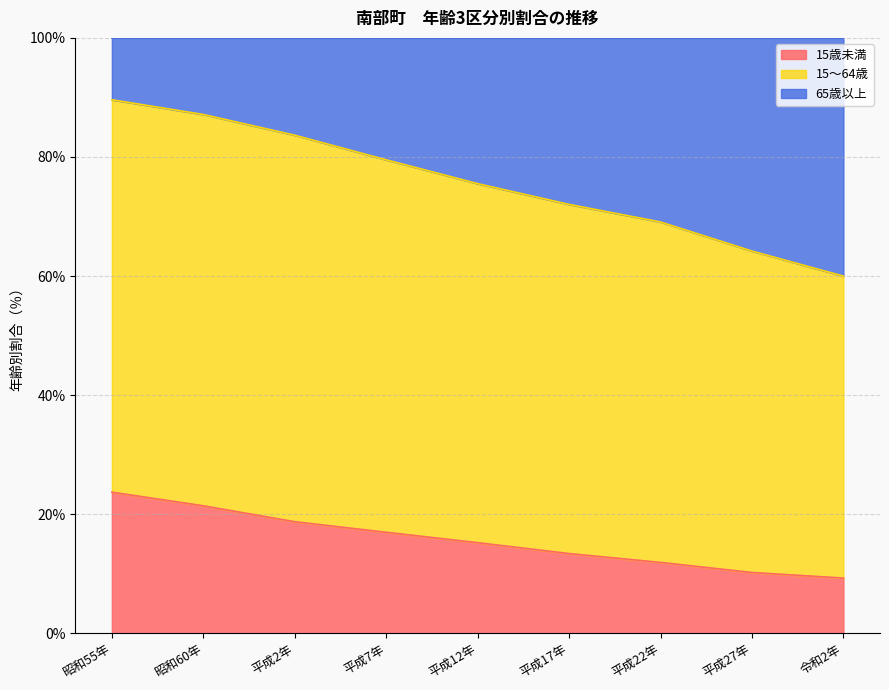

What is the difference between the maximum and minimum values in the 15歳未満 series?

14.4